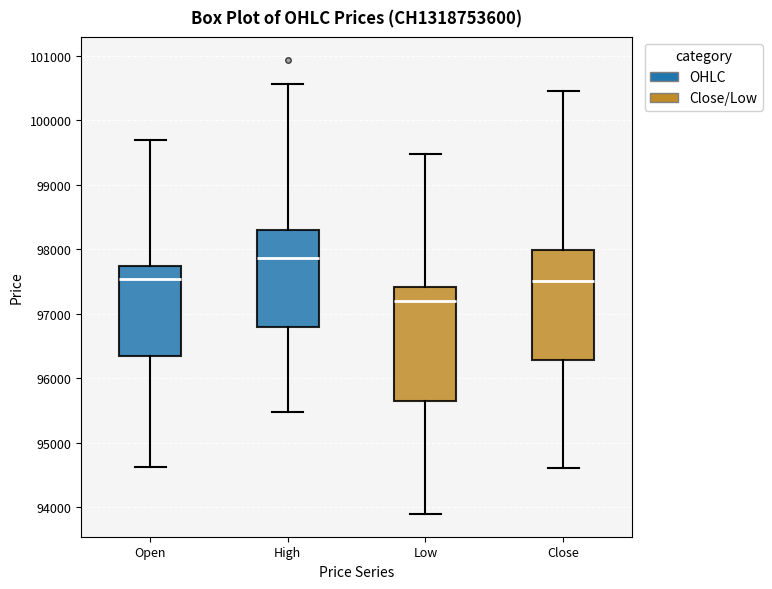

Reading left to right, transcribe this box plot: for each box, give where its median line is, the range the box spans, and where its two whiskers end, as read against the y-axis. The values are not printed on the chart, so give them approximately, as read against the axis.

Open: median 97500, box 96400 to 97700, whiskers 94600 to 99700
High: median 97900, box 96800 to 98300, whiskers 95500 to 100600
Low: median 97200, box 95600 to 97400, whiskers 93900 to 99500
Close: median 97500, box 96300 to 98000, whiskers 94600 to 100500